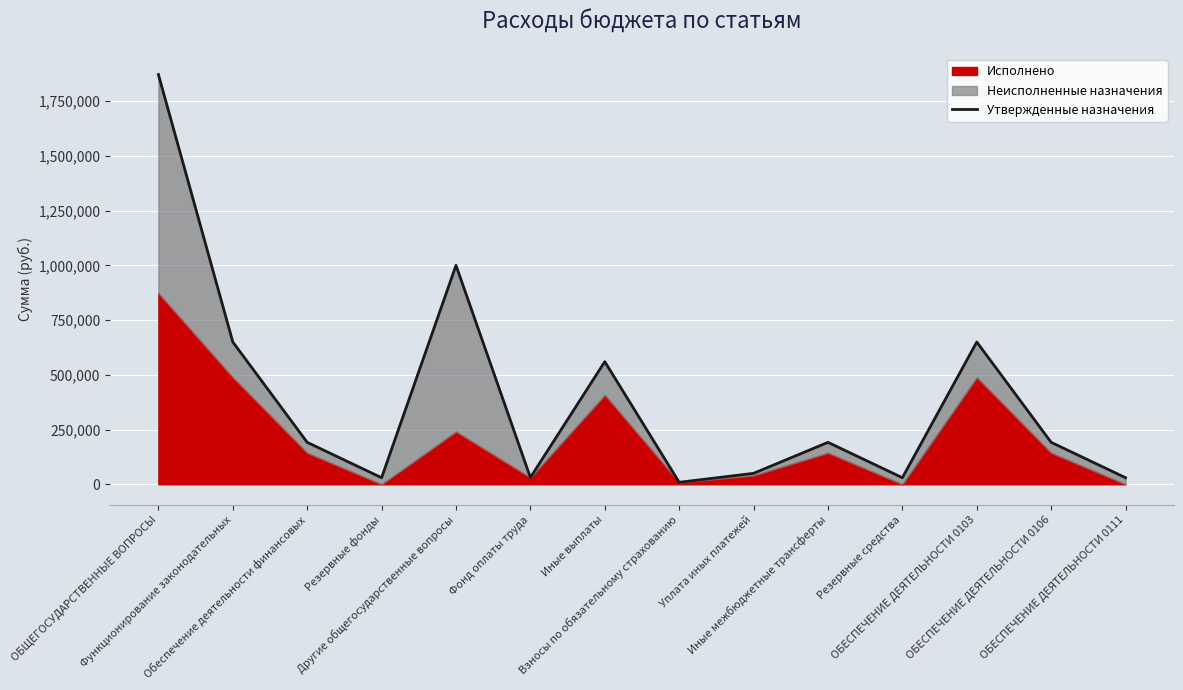

Where does the data first go above 191500?

ОБЩЕГОСУДАРСТВЕННЫЕ ВОПРОСЫ